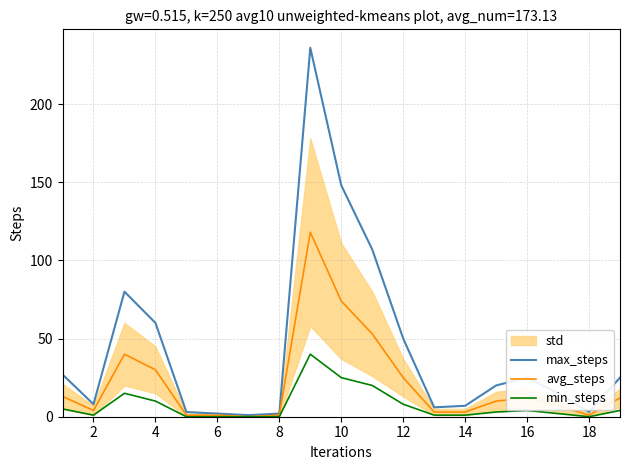

Which series has the largest range (max minus min)?

max_steps